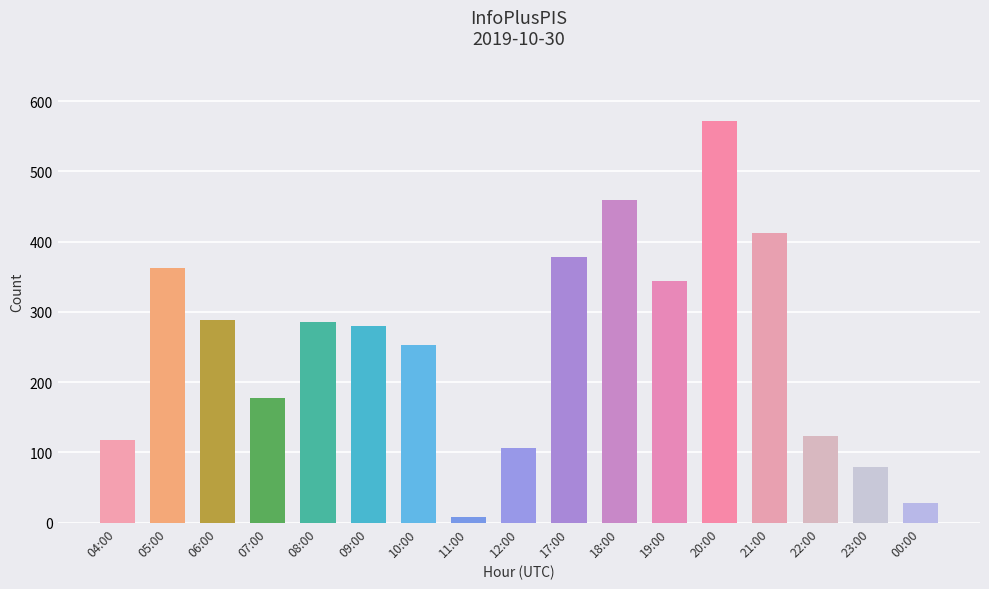

What is the difference between the maximum and minimum values?

564